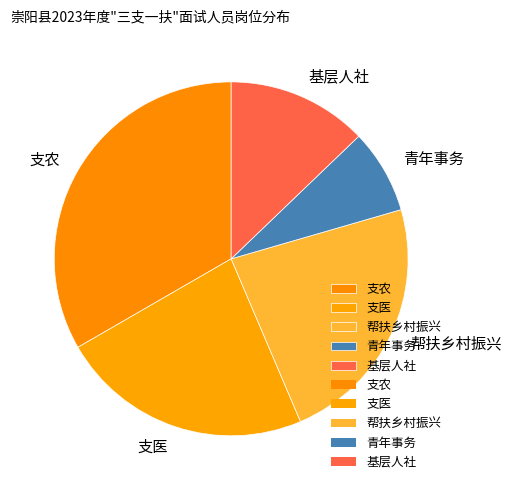

Which category has the biggest portion of the pie?

支农